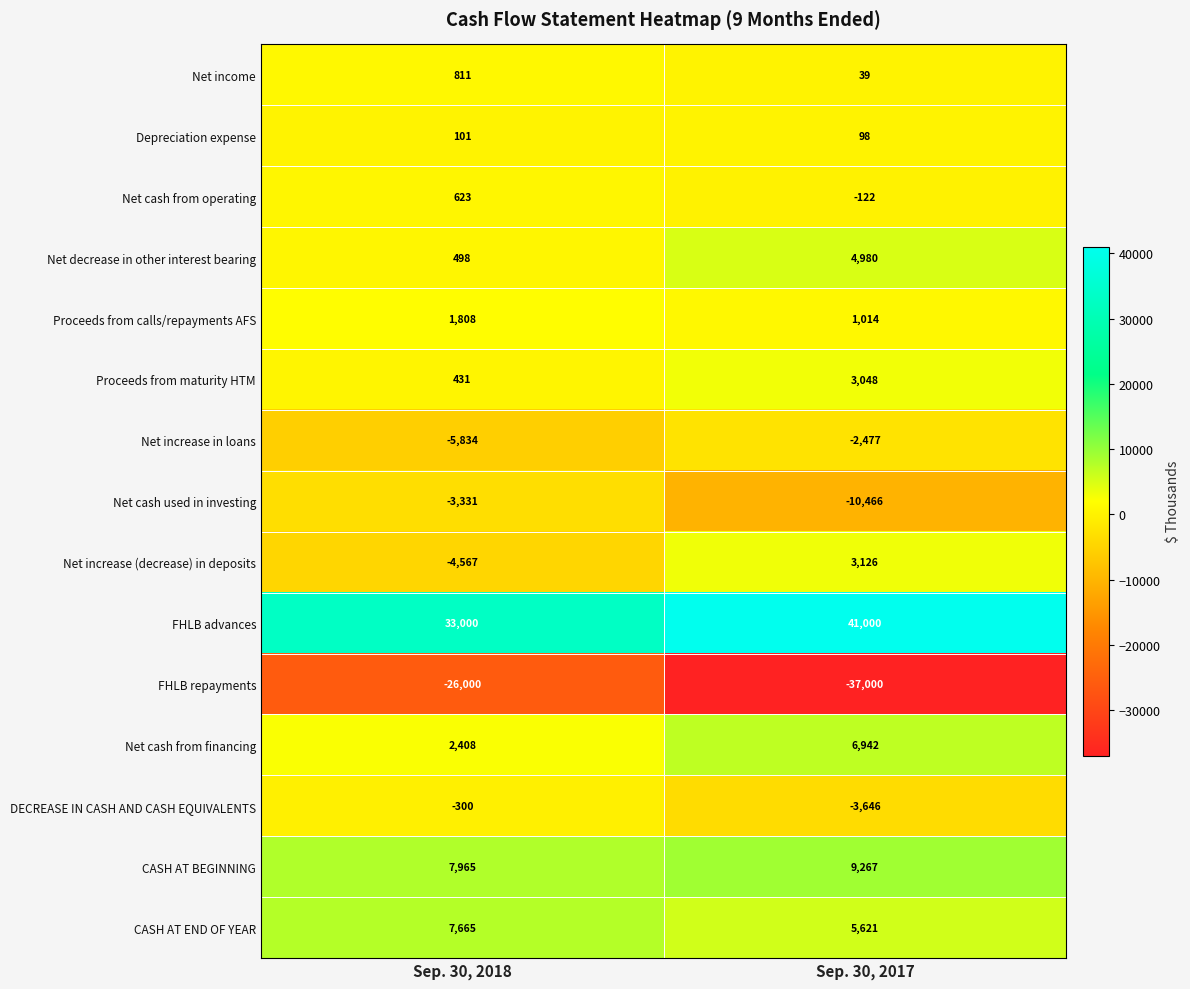

True or false: FHLB repayments has a value of -64353 at Sep. 30, 2017.

False